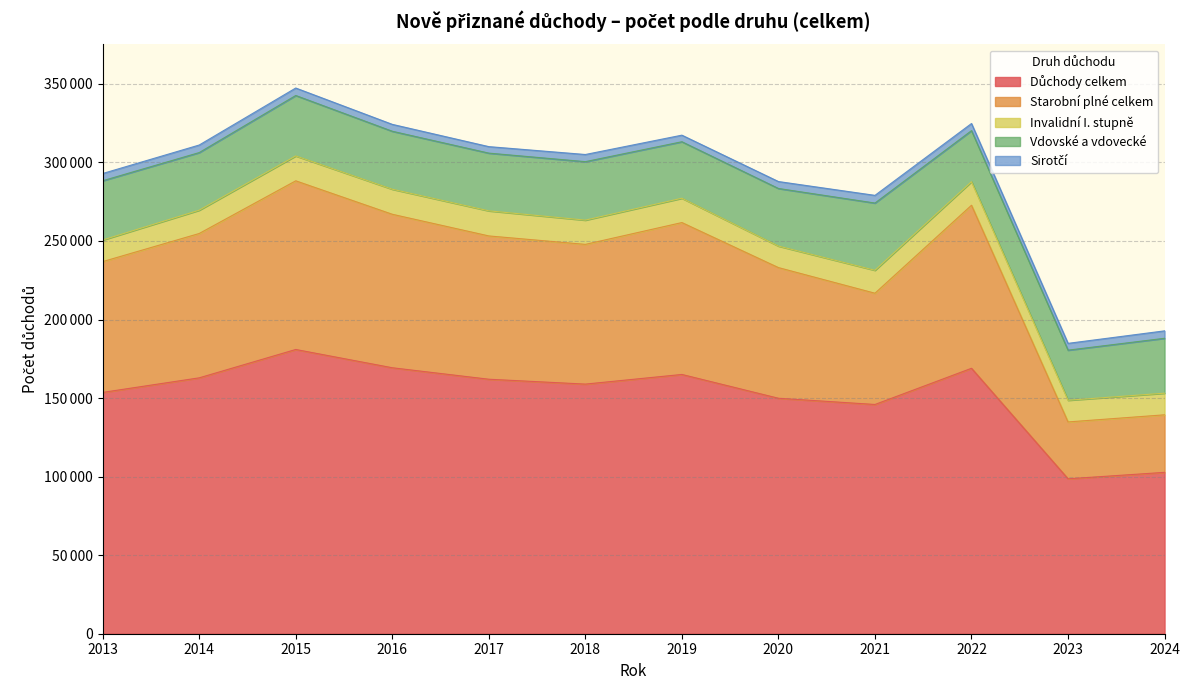

Does the chart display data point markers on the line(s)?

No